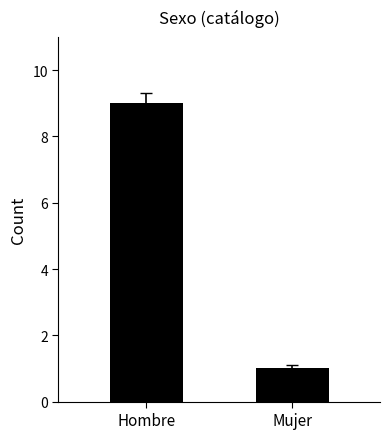

What is the smallest value displayed?

1